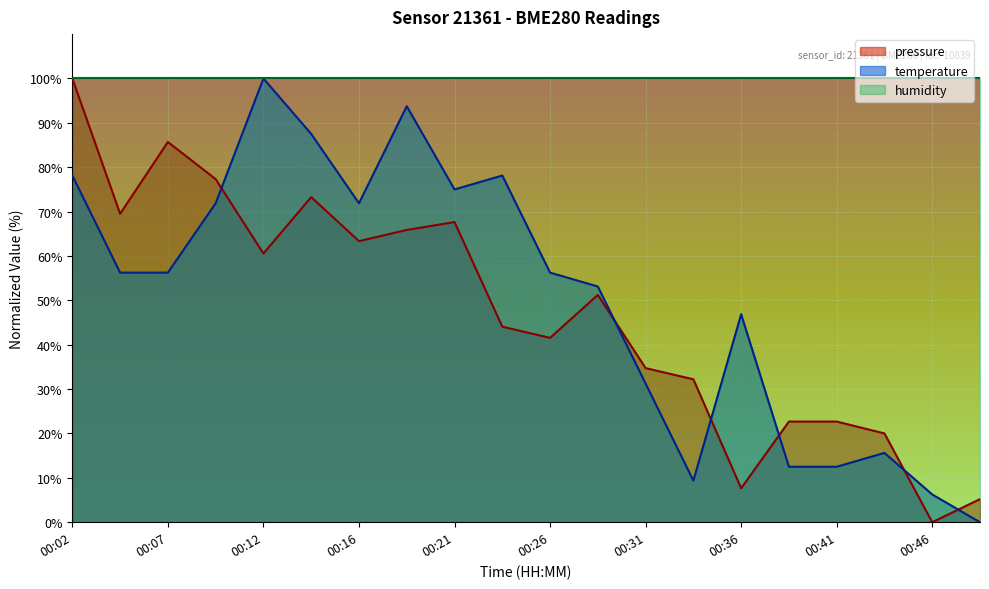

What is the value of the pressure point at the 20th from the left?

5.2